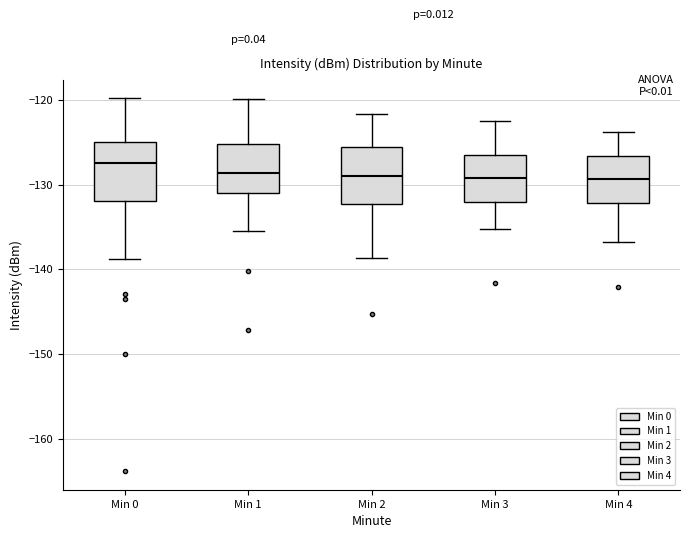

Reading left to right, read every box against the y-axis: the position of its median line, the range the box covers, and the ends of its whiskers. The values are not printed on the chart, so give them approximately, as read against the axis.

Min 0: median -127, box -132 to -125, whiskers -139 to -120
Min 1: median -129, box -131 to -125, whiskers -135 to -120
Min 2: median -129, box -132 to -126, whiskers -139 to -122
Min 3: median -129, box -132 to -126, whiskers -135 to -122
Min 4: median -129, box -132 to -127, whiskers -137 to -124